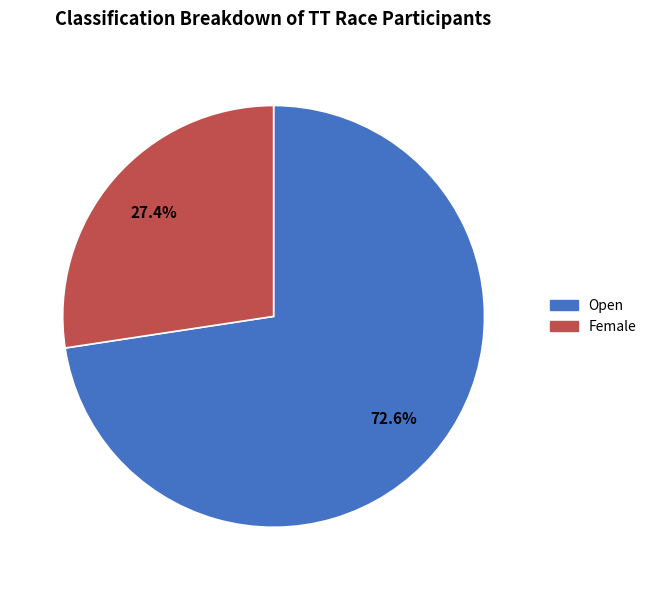

Count the number of slices in the pie.

2